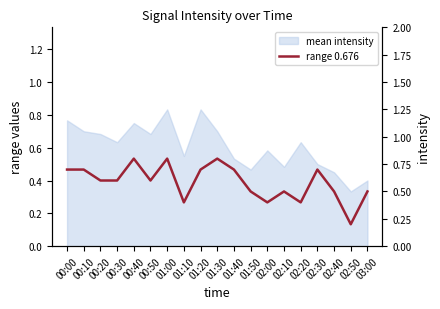

What position from the right is 00:20?

17